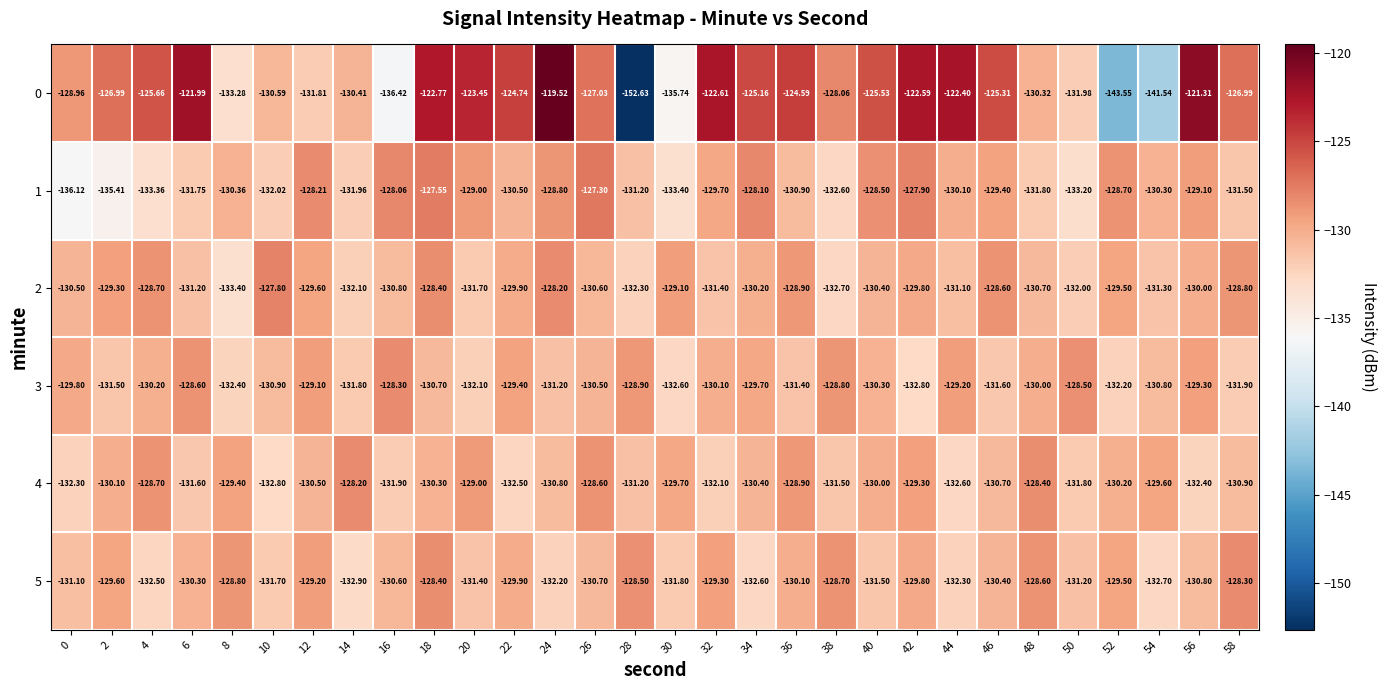

What is the spread (max minus min) of values at 38?

4.6